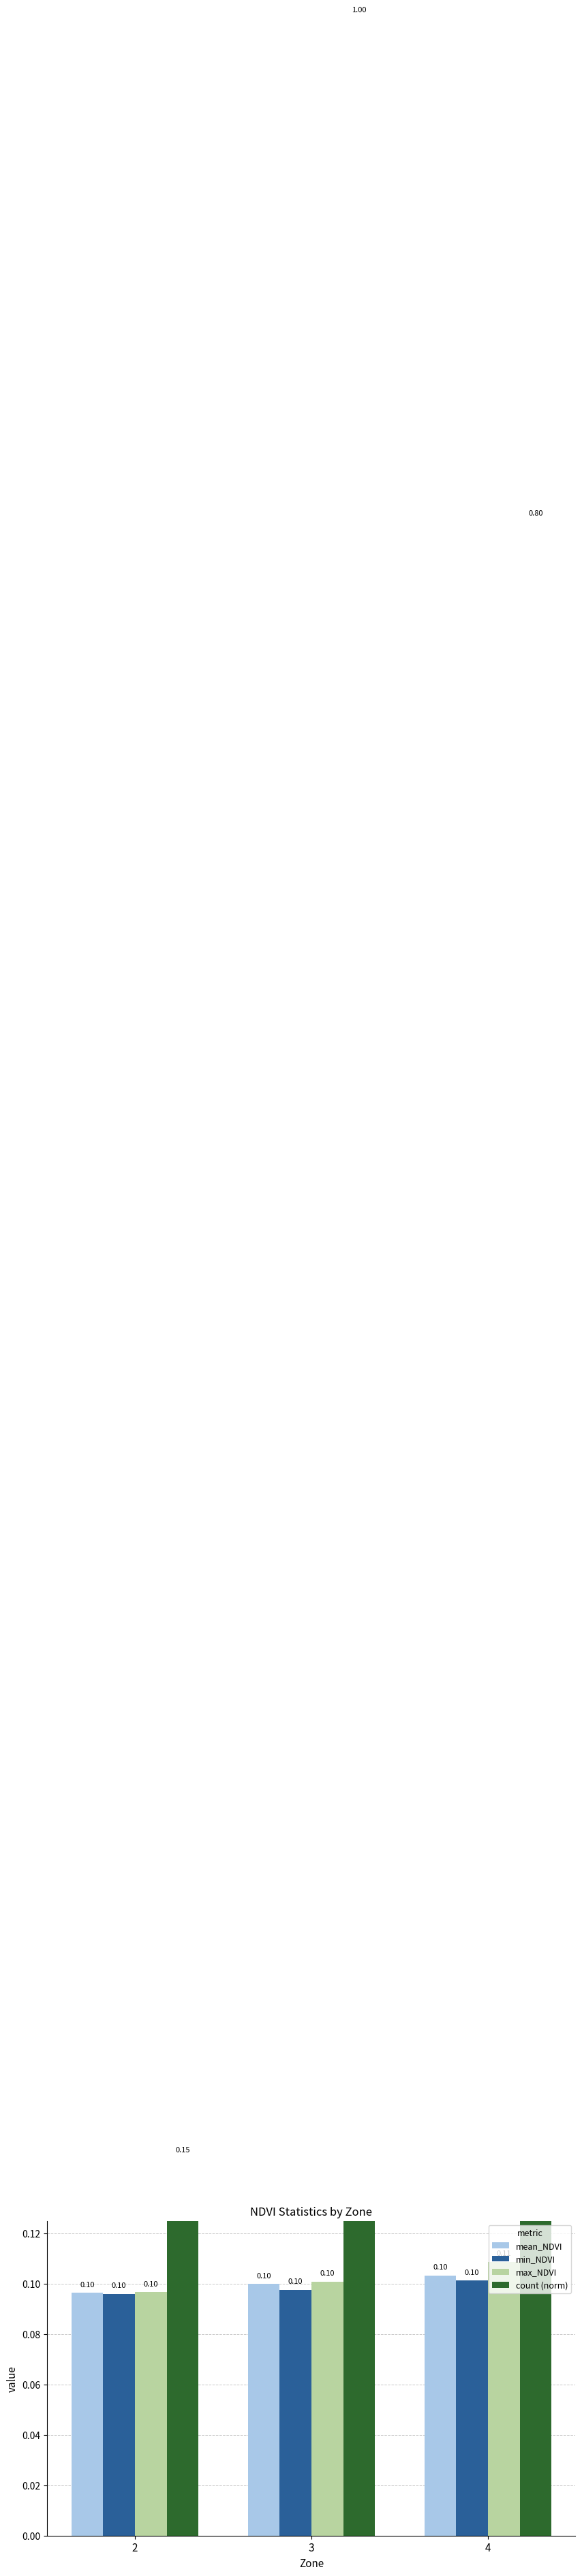

The max_NDVI series shows 0.1 at 4. True or false?

True